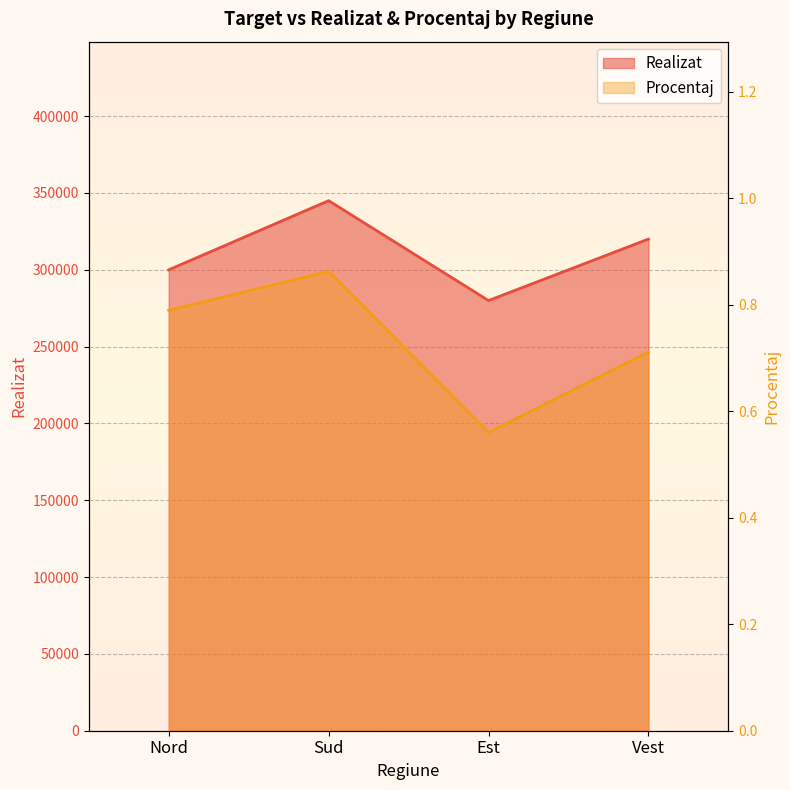

What is the sum of the Realizat values at Est and Vest?

600000.0